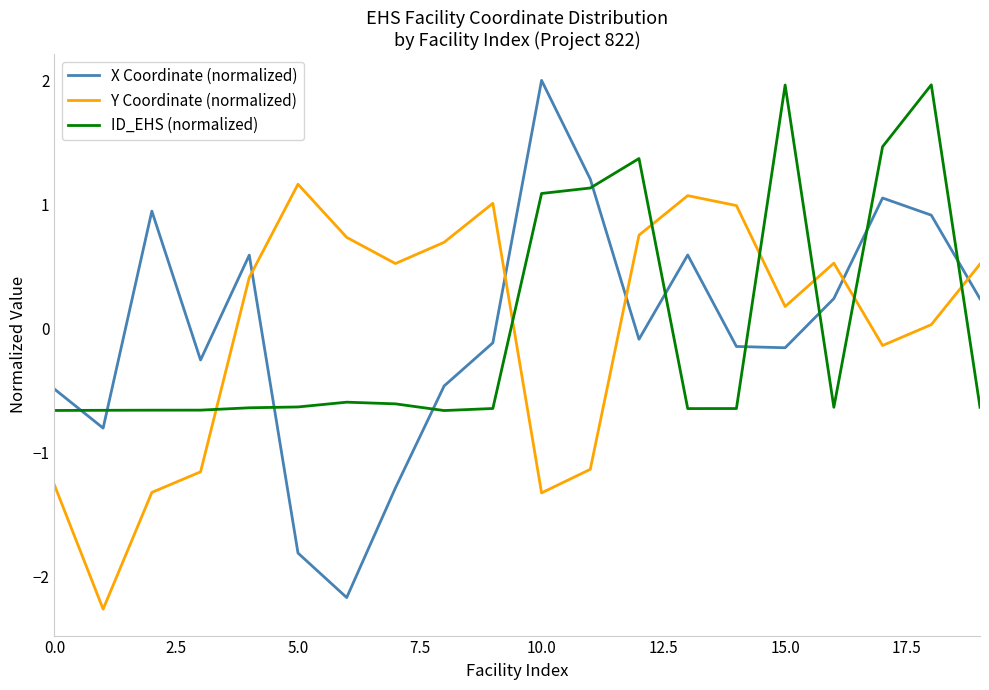

What is the difference between the maximum and minimum values in the X Coordinate (normalized) series?

4.2